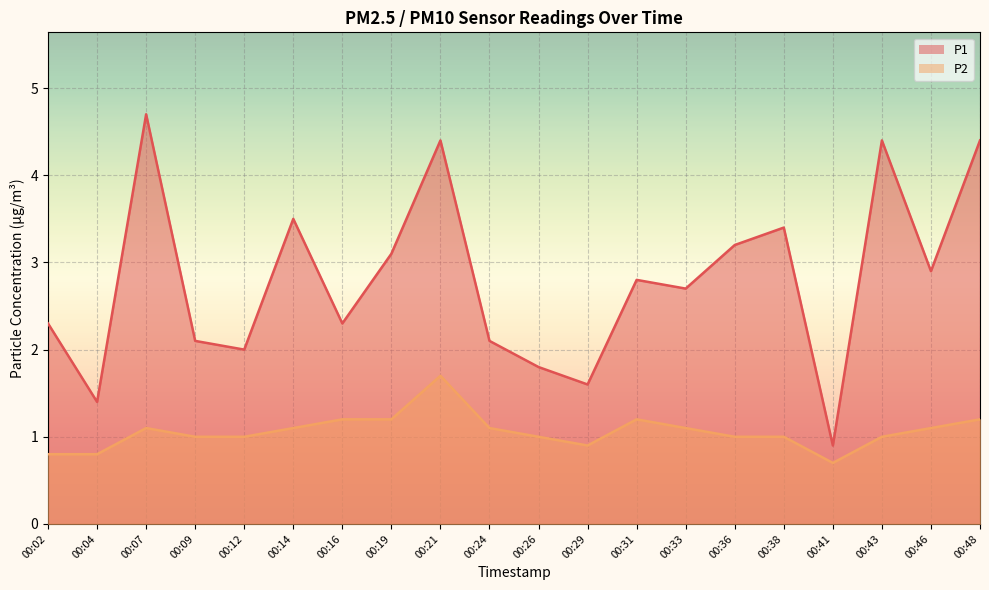

What is the value of the P2 point at the 19th from the left?

1.1